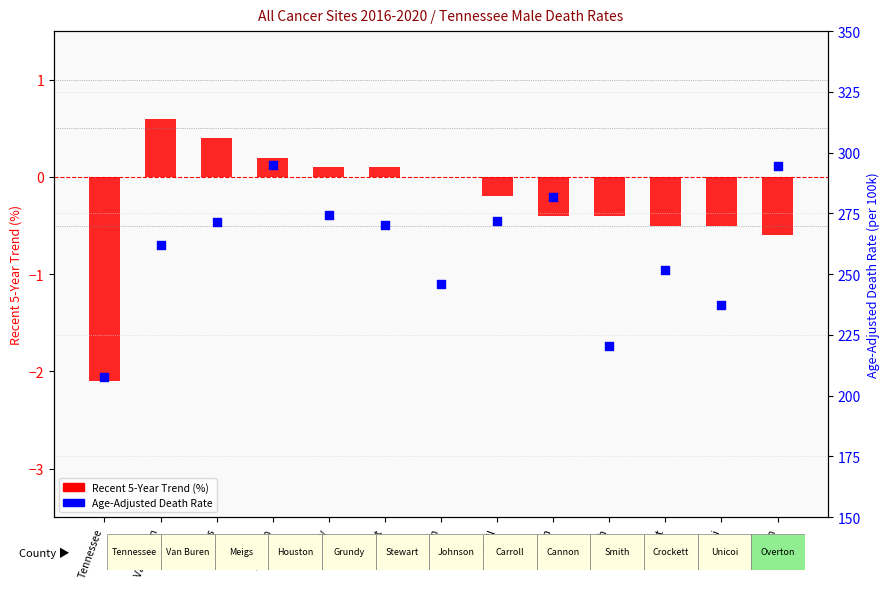

At which category is the sum across all series the highest?

Houston